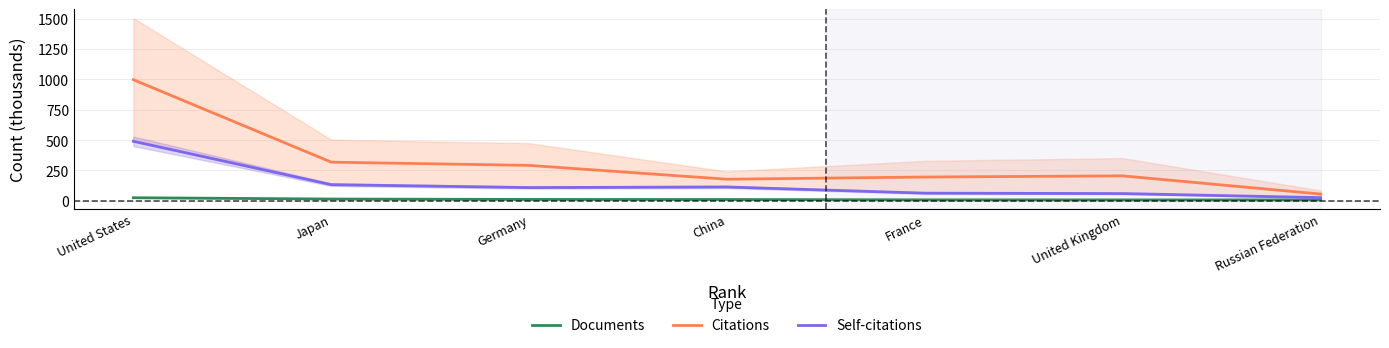

How many series are shown in this chart?

3